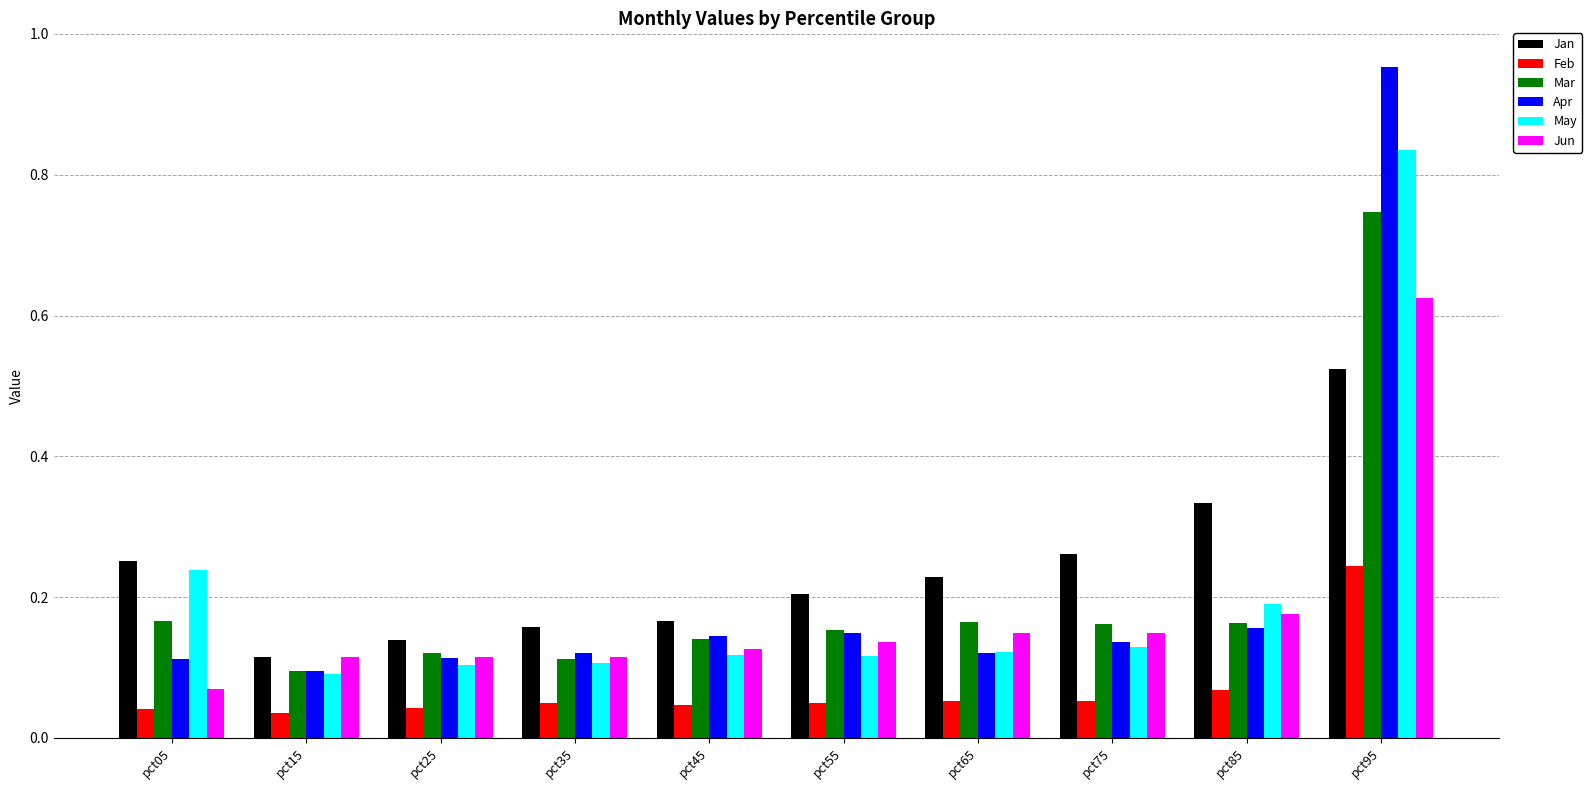

How many Jan values are between 0 and 1?

10